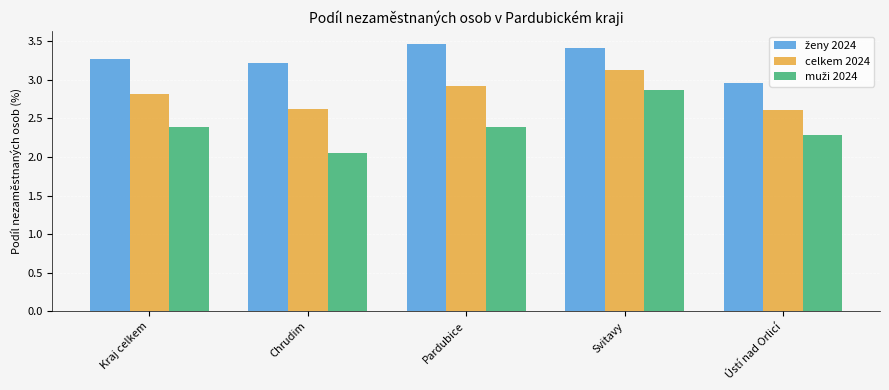

What is the label of the 5th bar from the right?

Kraj celkem